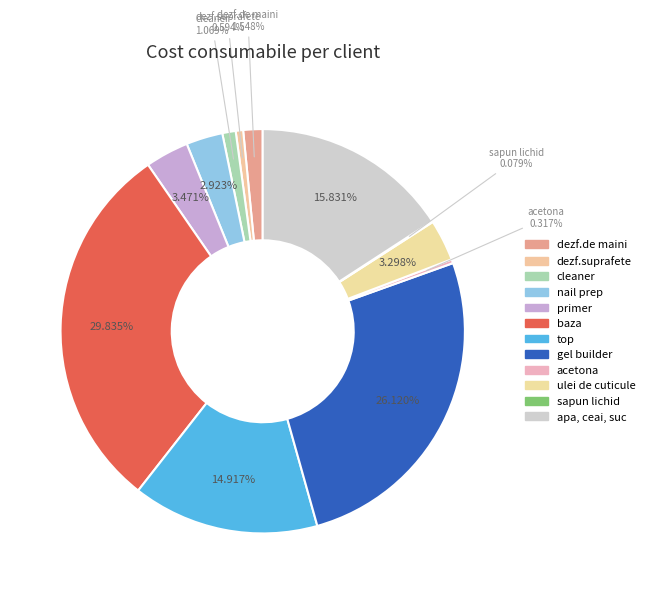

Which slice is the smallest?

sapun lichid